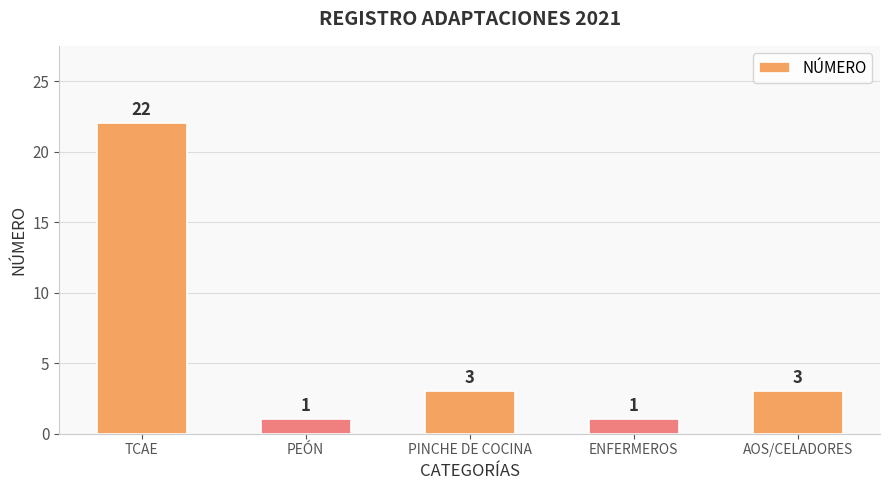

What is the label of the 5th bar from the right?

TCAE